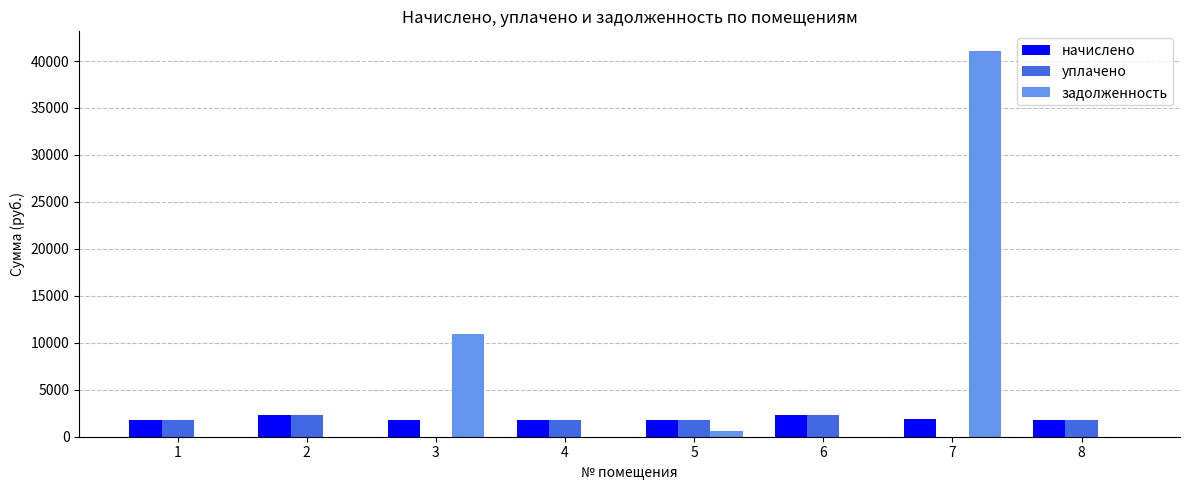

At which category is the sum across all series the highest?

7